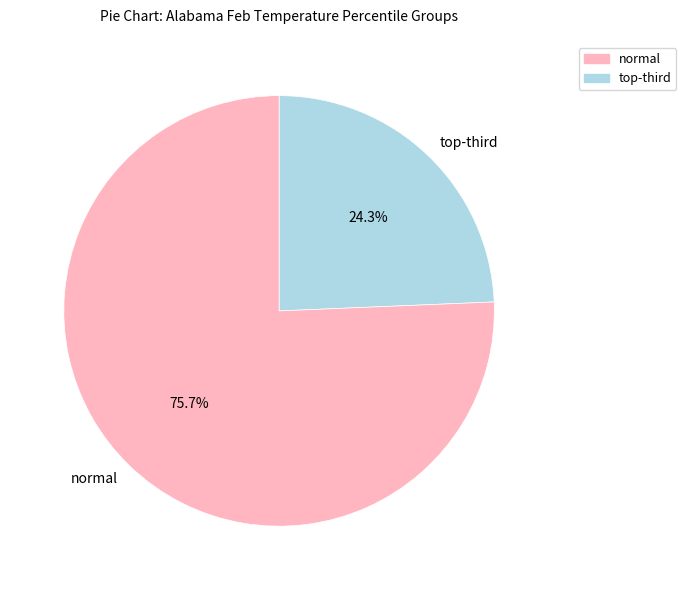

Which category has the biggest portion of the pie?

normal